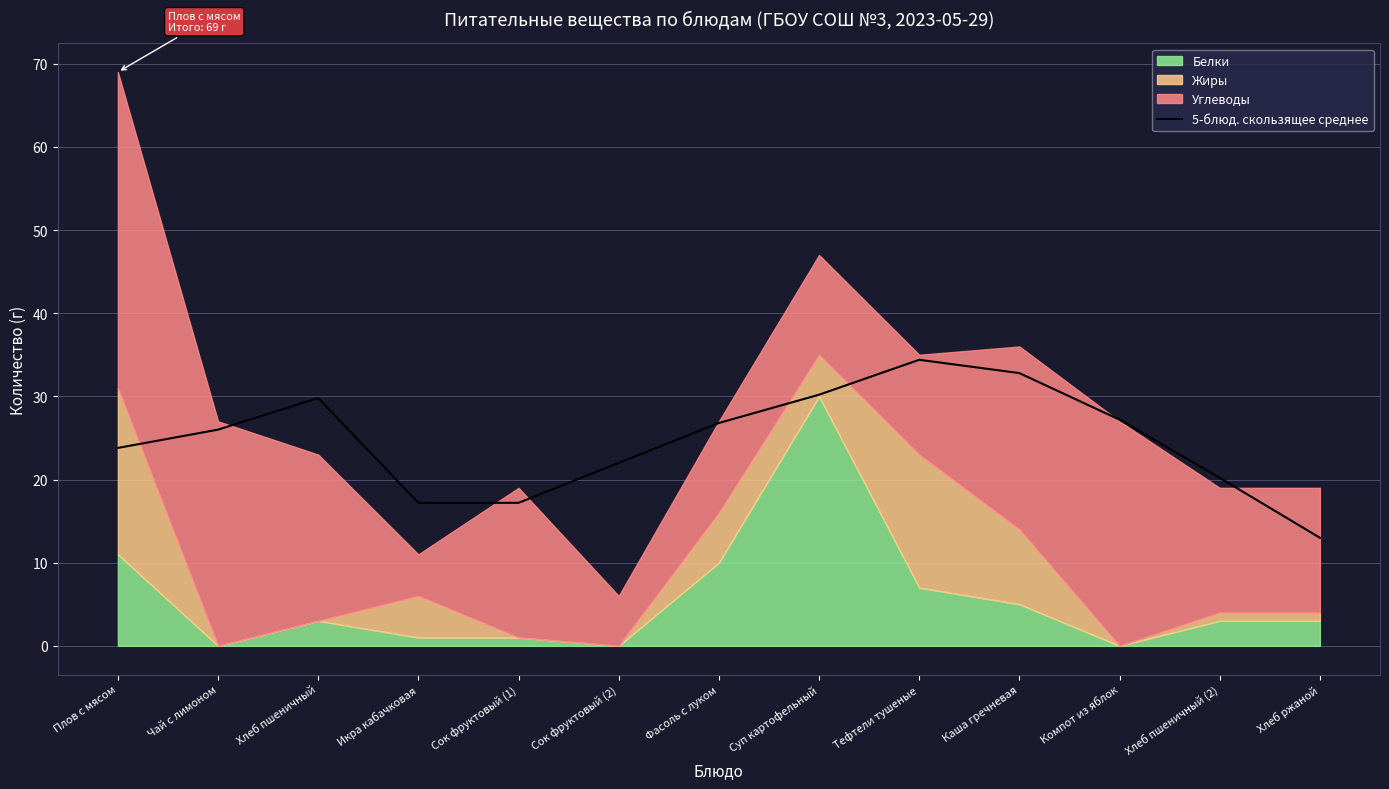

How many data points does each series have?

13